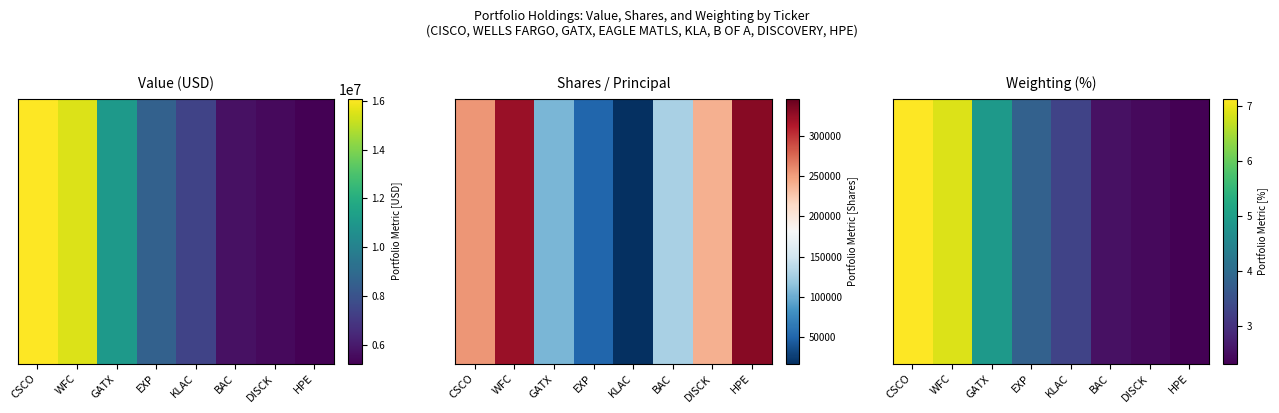

What is the change in value from EXP to DISCK?

-1.4